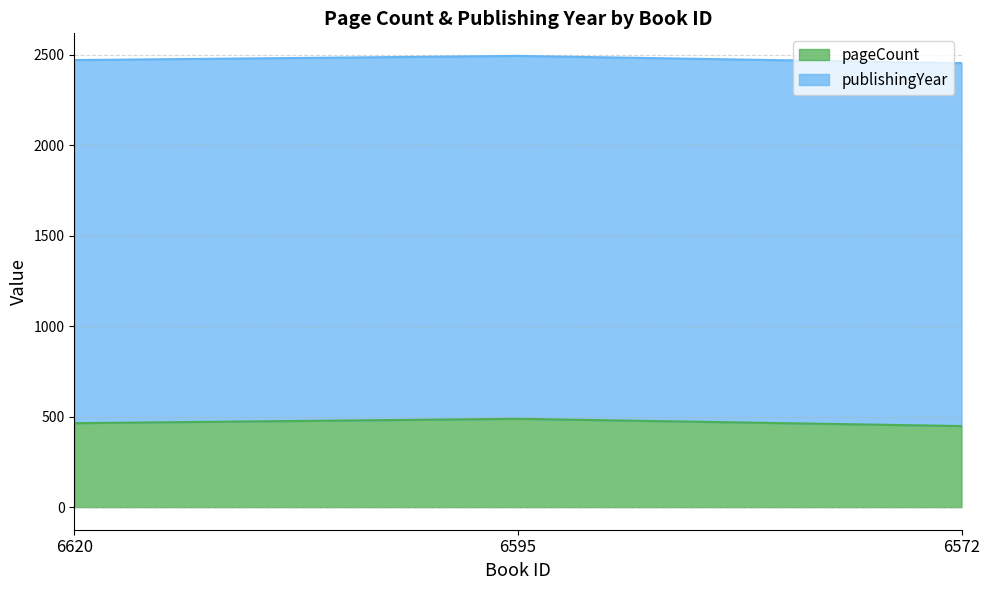

What is the minimum value shown in the chart?

448